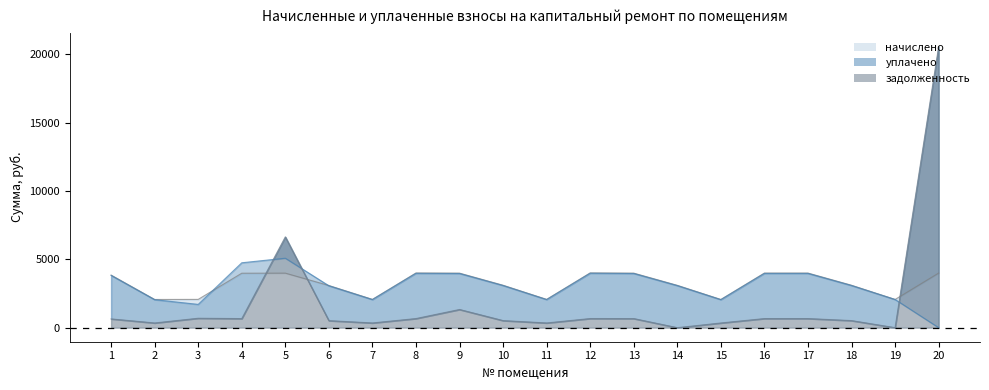

Which has a higher value, 3 or 19?

3